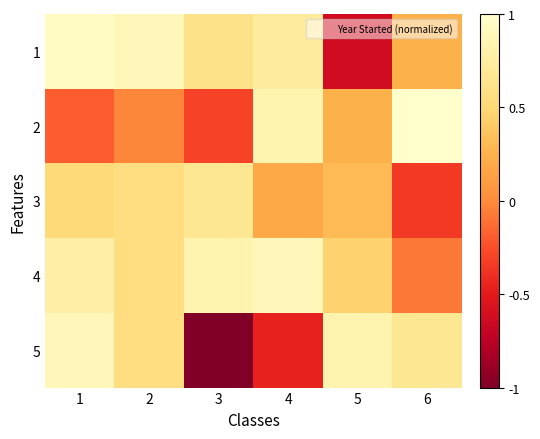

Reading left to right, list all the values displayed in this chart.

1: 1=0.9	2=0.9	3=0.6	4=0.7	5=-0.6	6=0.2
2: 1=-0.2	2=-0.0	3=-0.3	4=0.8	5=0.2	6=1.0
3: 1=0.5	2=0.6	3=0.7	4=0.2	5=0.3	6=-0.4
4: 1=0.8	2=0.6	3=0.8	4=0.9	5=0.5	6=-0.1
5: 1=0.9	2=0.6	3=-1.0	4=-0.5	5=0.8	6=0.7